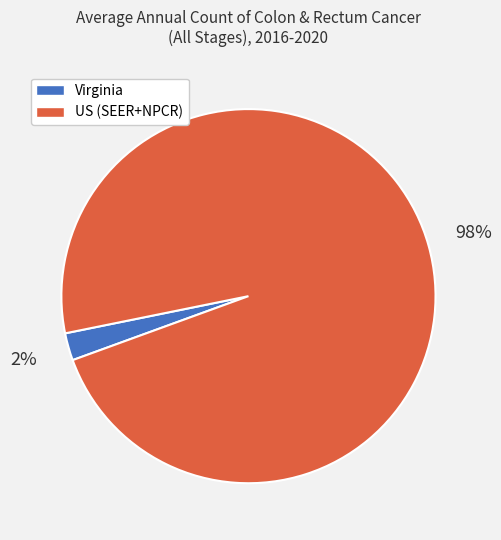

Which has a higher value, US (SEER+NPCR) or Virginia?

US (SEER+NPCR)